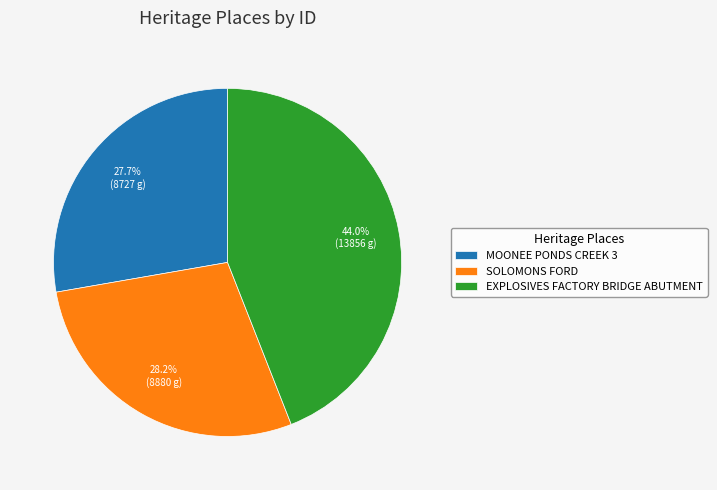

How many slices are in this pie chart?

3